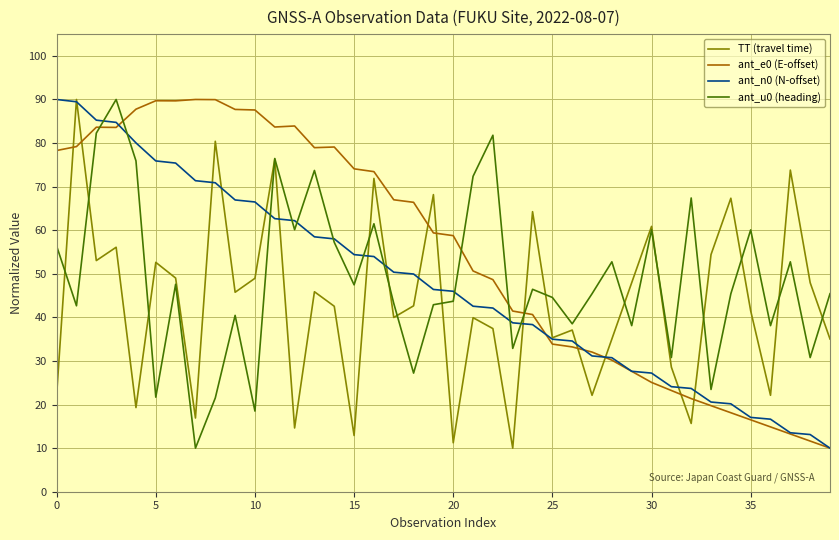

What is the highest value of the ant_n0 (N-offset) series?

90.0